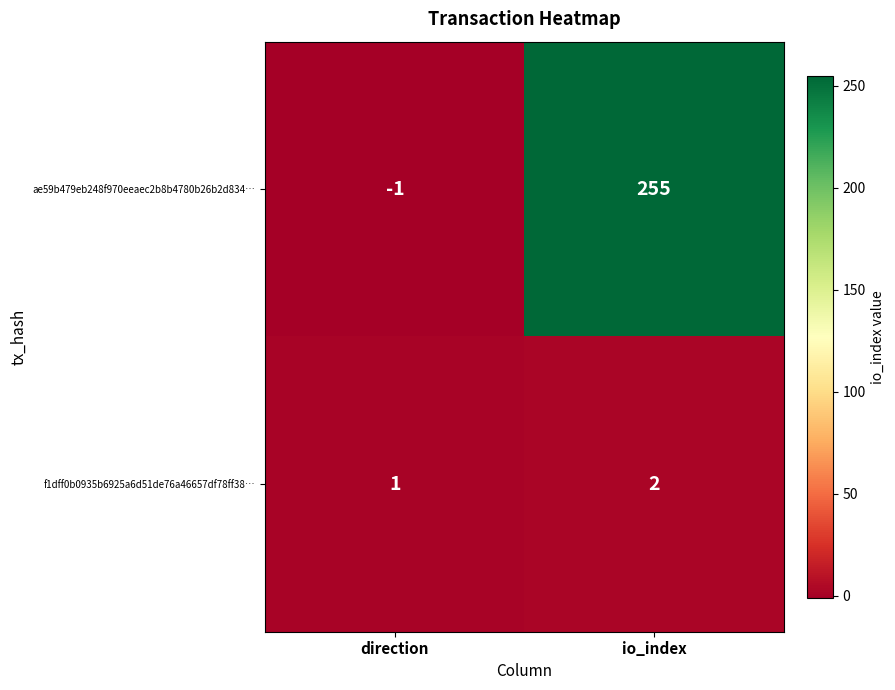

Is the value of f1dff0b0935b6925a6d51de76a46657df78ff38… at io_index greater than the value of ae59b479eb248f970eeaec2b8b4780b26b2d834… at io_index?

No